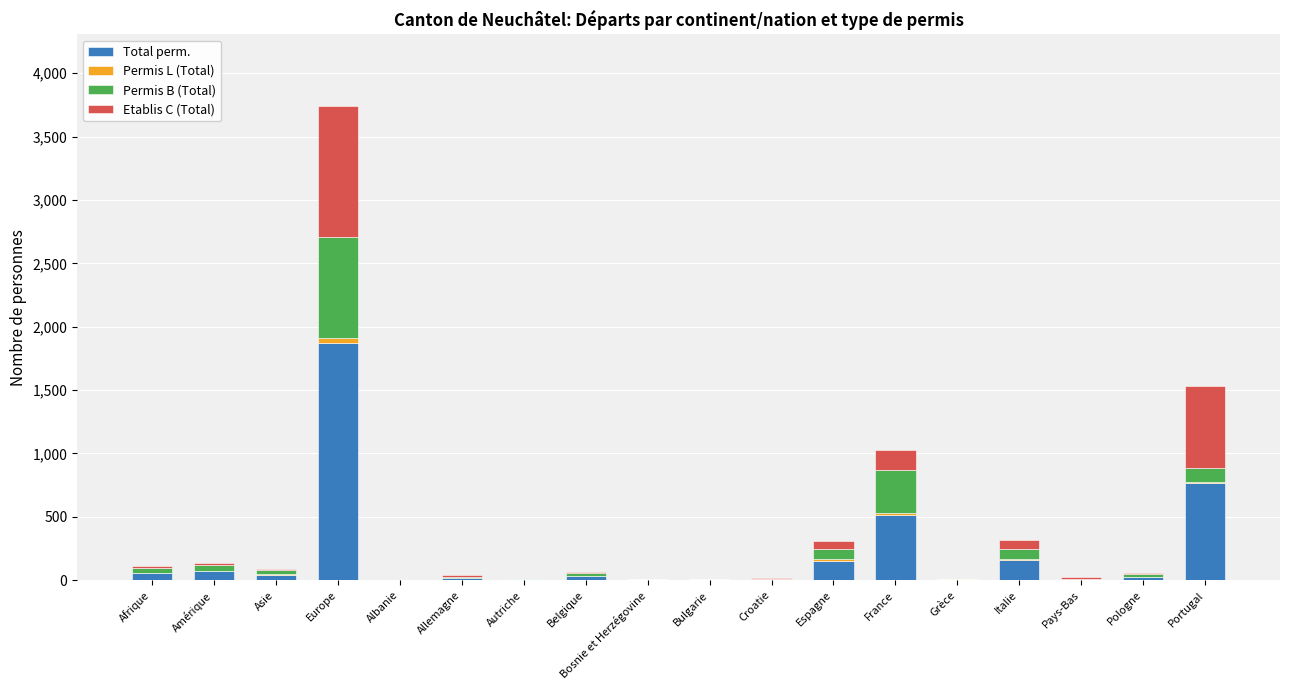

What is the highest value of the Total perm. series?

1872